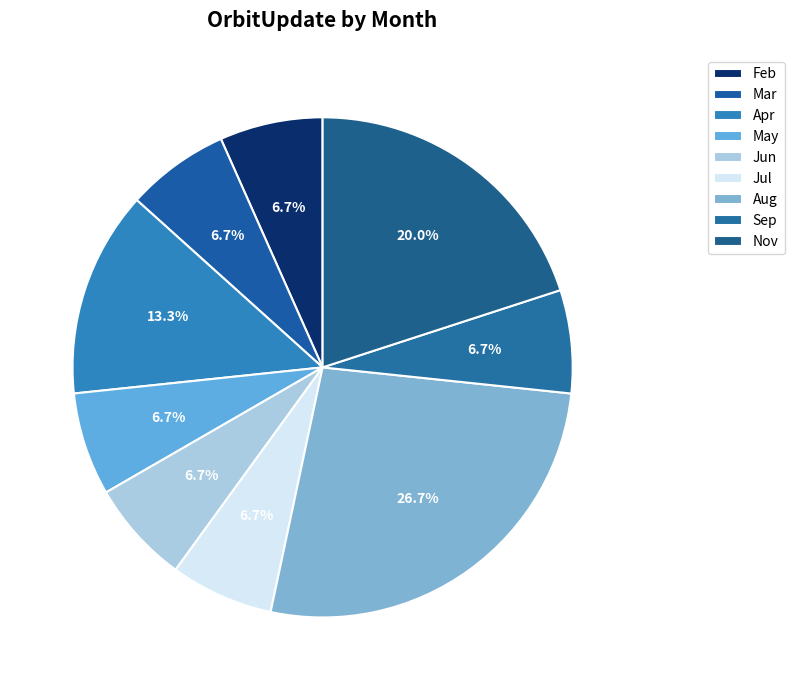

How many segments does this pie chart have?

9